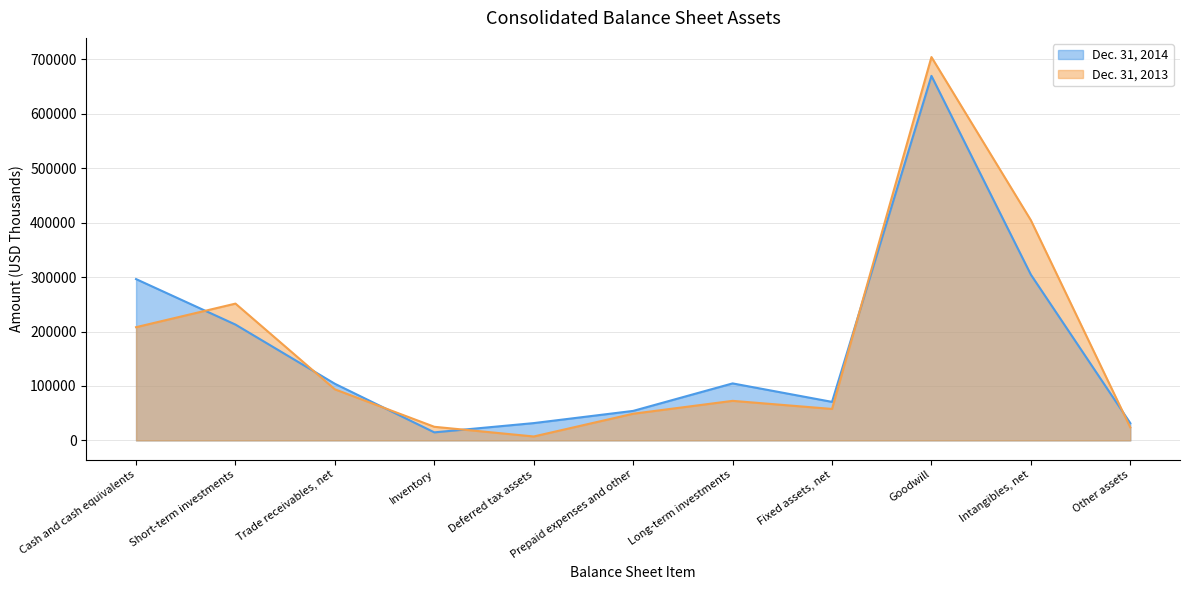

Where is Dec. 31, 2014 nearest to the value 342251?

Intangibles, net